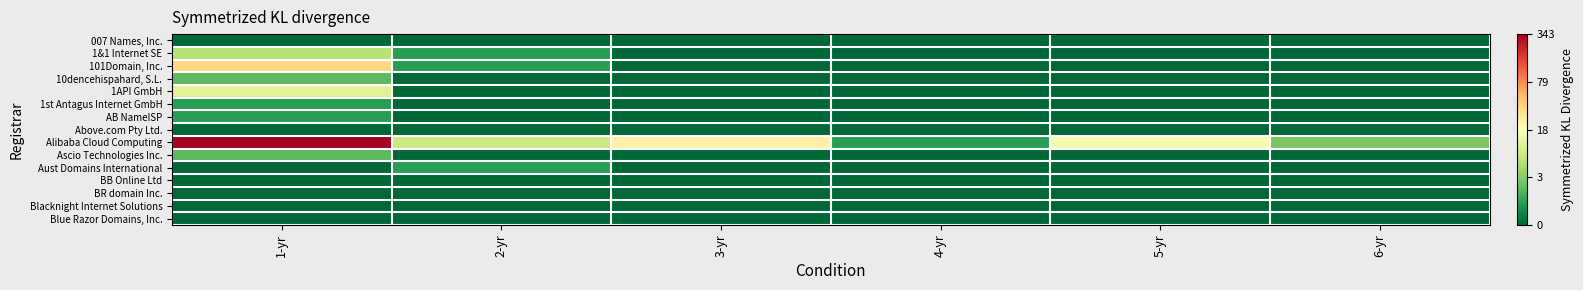

How many distinct data groups are displayed?

15